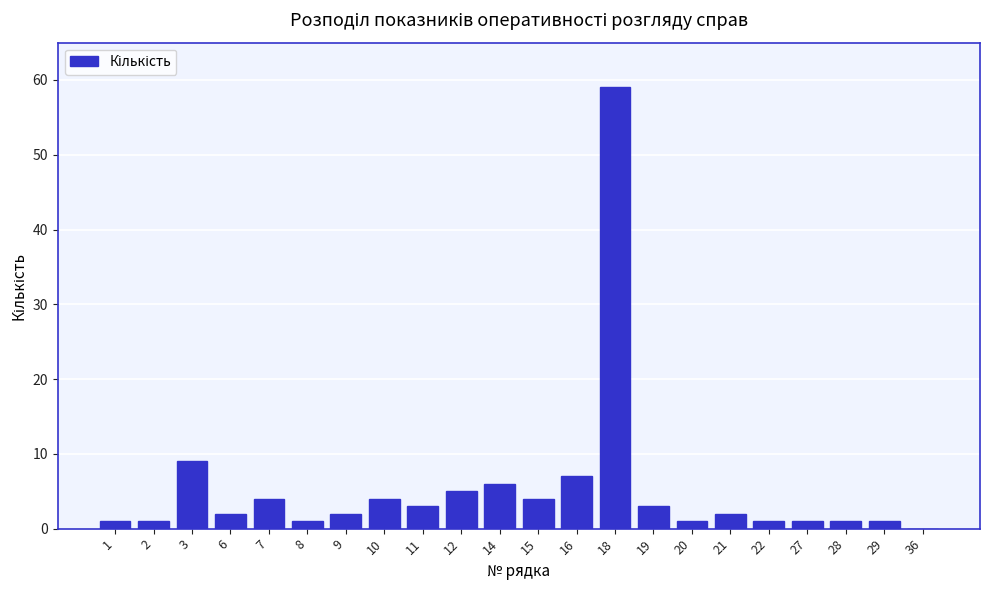

Reading left to right, transcribe all the data shown in this chart.

1=1	2=1	3=9	6=2	7=4	8=1	9=2	10=4	11=3	12=5	14=6	15=4	16=7	18=59	19=3	20=1	21=2	22=1	27=1	28=1	29=1	36=0